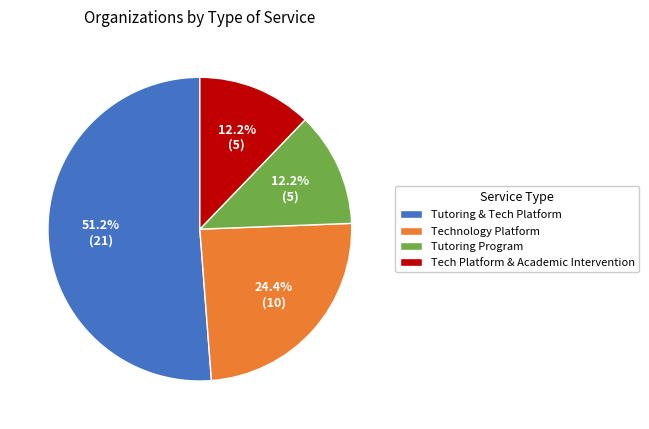

Which category has the biggest portion of the pie?

Tutoring & Tech Platform